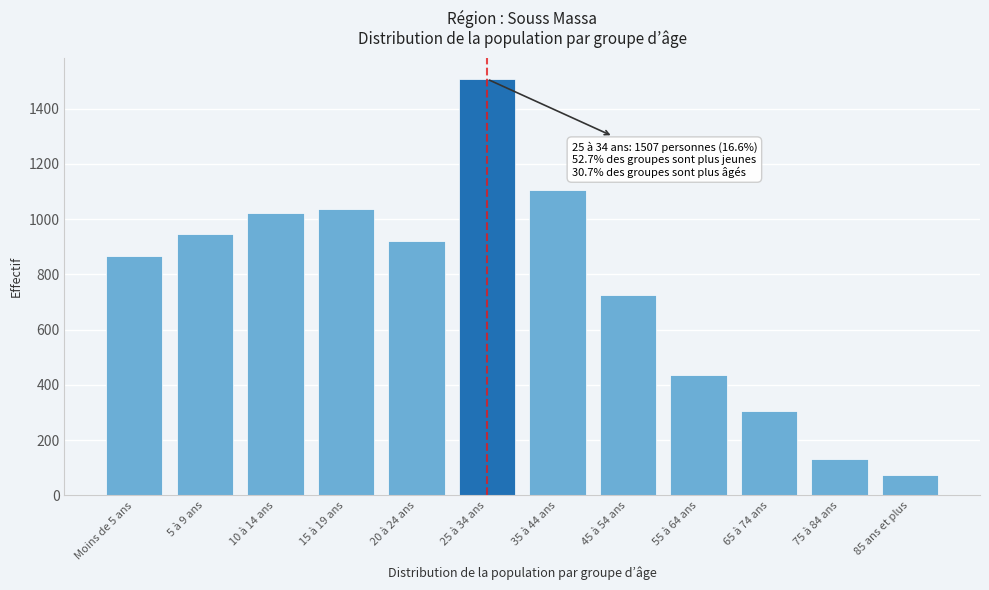

Reading right to left, what are all the values shown in this chart?

73	133	305	436	726	1105	1507	920	1037	1022	947	866